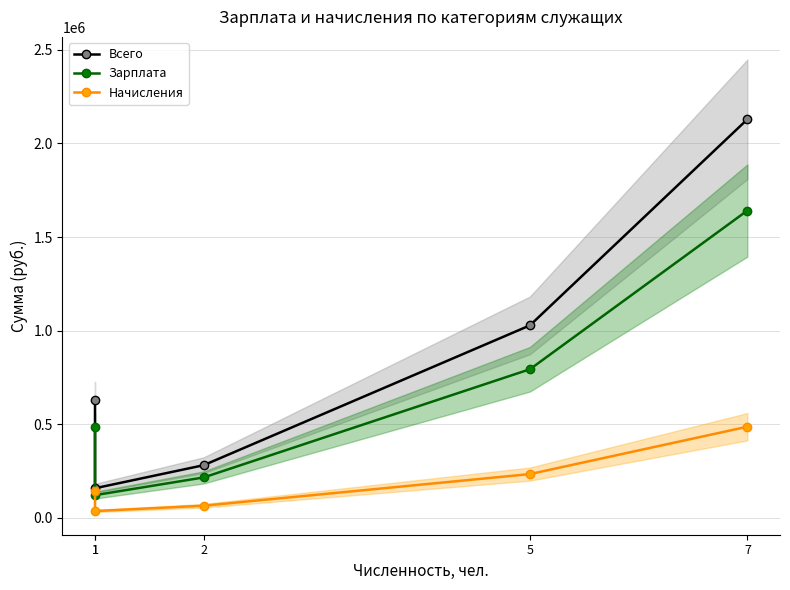

List the series in order of their overall mean, highest first.

Всего, Зарплата, Начисления